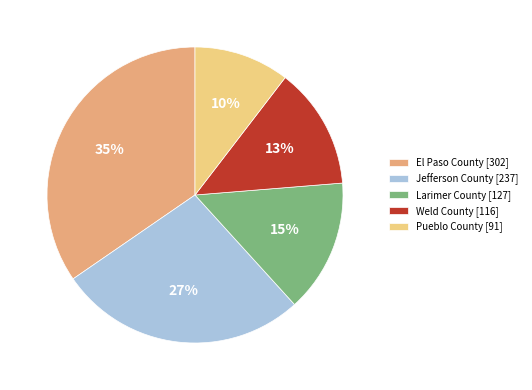

Is it true that Jefferson County is 39% of the pie?

False